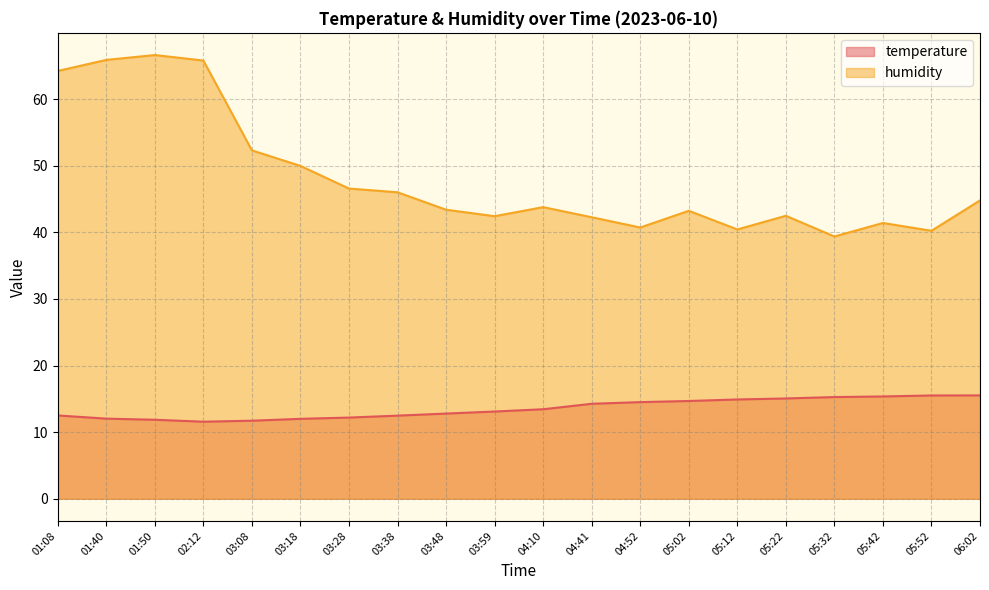

At which category is the sum across all series the highest?

01:50